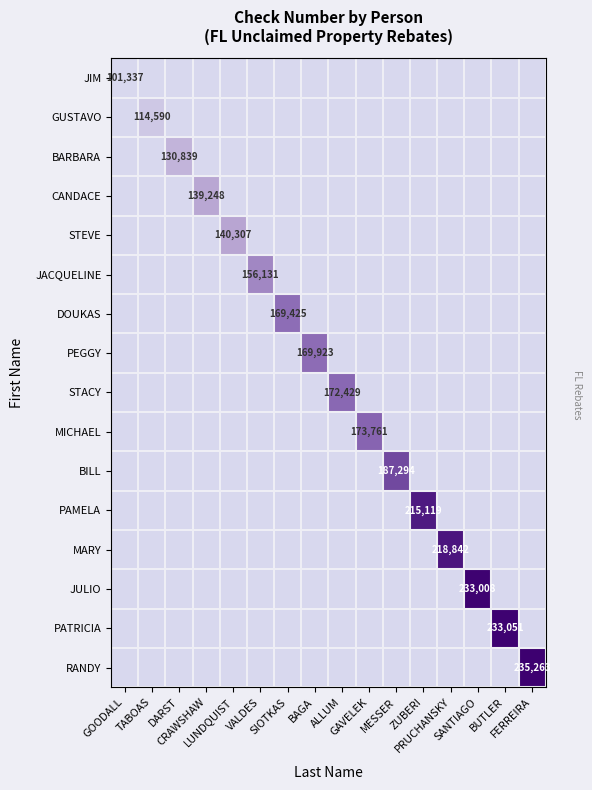

Rank the categories by MICHAEL value from lowest to highest.

GOODALL, TABOAS, DARST, CRAWSHAW, LUNDQUIST, VALDES, SIOTKAS, BAGA, ALLUM, MESSER, ZUBERI, PRUCHANSKY, SANTIAGO, BUTLER, FERREIRA, GAVELEK